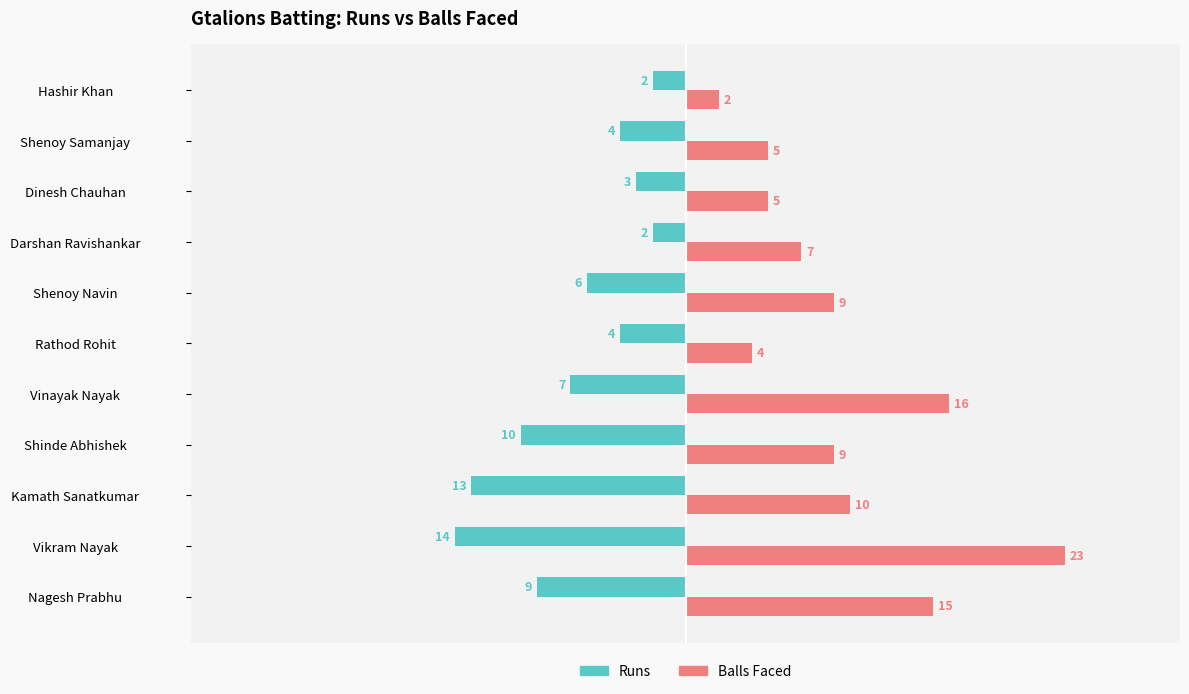

Rank the series by their maximum value, from highest to lowest.

Balls Faced, Runs